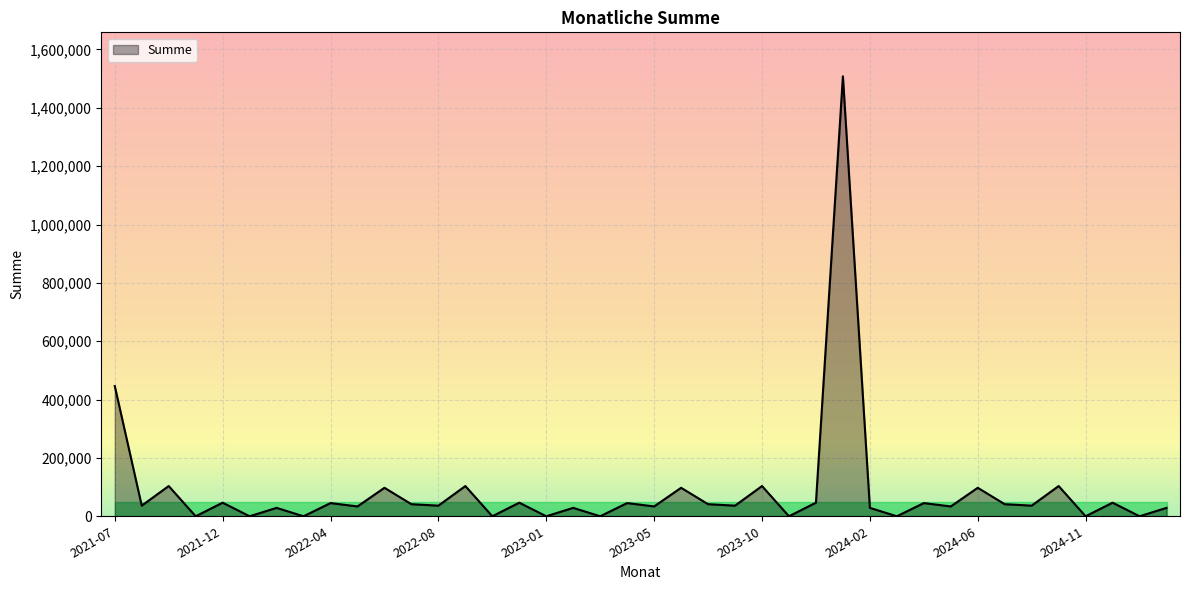

What is the difference between the maximum and minimum values?

1508000.0